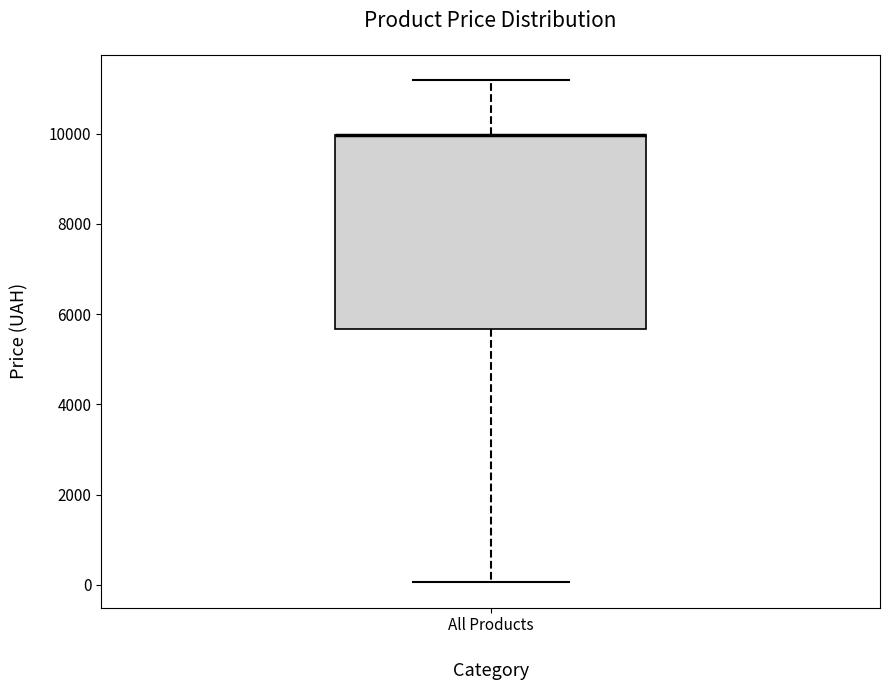

Transcribe this box plot: give where the median line is, the range the box spans, and where the two whiskers end, as read against the y-axis. The values are not printed on the chart, so give them approximately, as read against the axis.

median 10000 (drawn on the box's upper edge), box 5600 to 10000, whiskers 0 to 11200